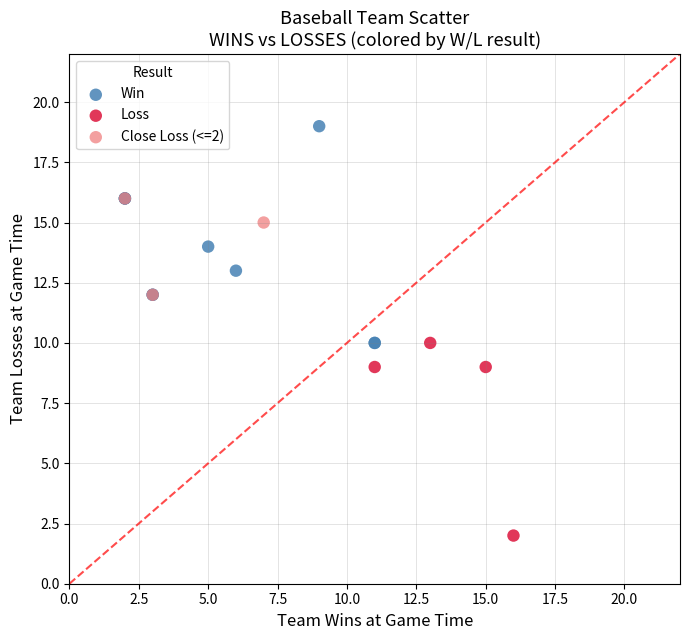

Which series has the widest spread of Y values?

Win